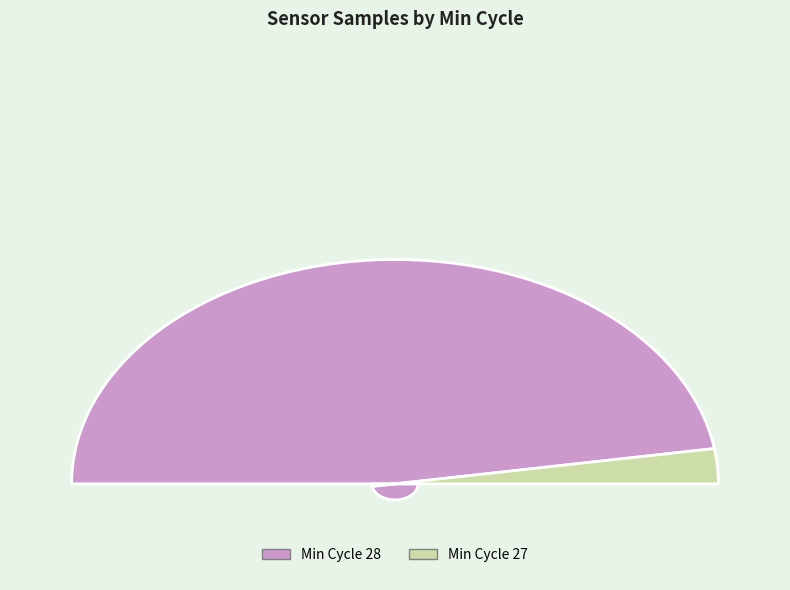

Is 28 the majority of the pie?

No